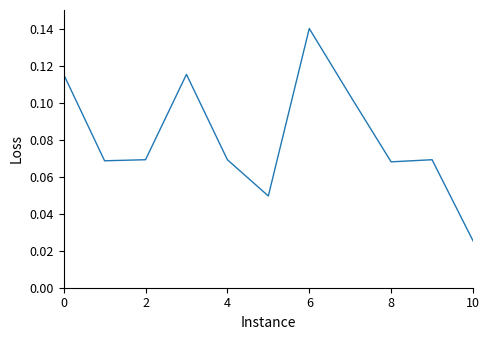

At which category does the chart reach its minimum across all series?

10